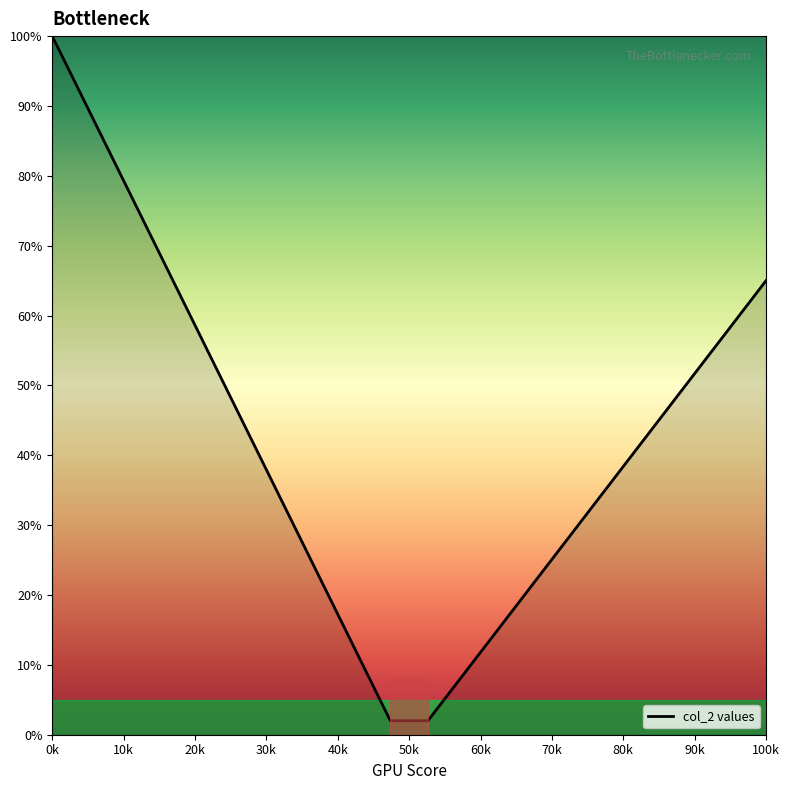

What is the maximum value shown in the chart?

100.0